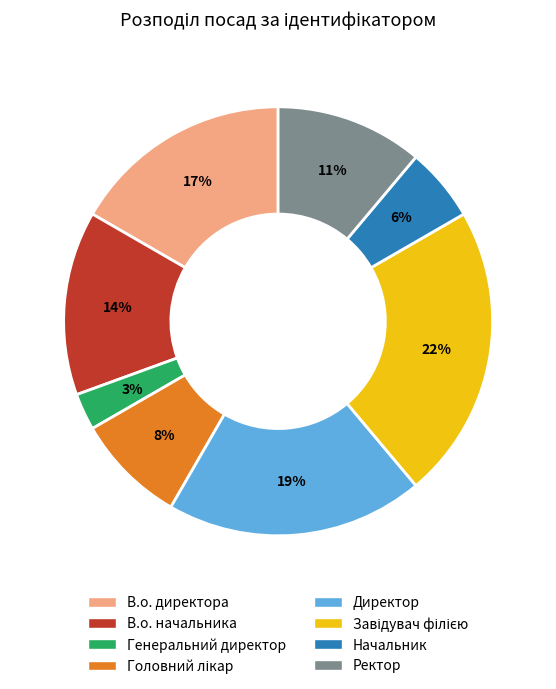

Which has a higher value, В.о. директора or Директор?

Директор